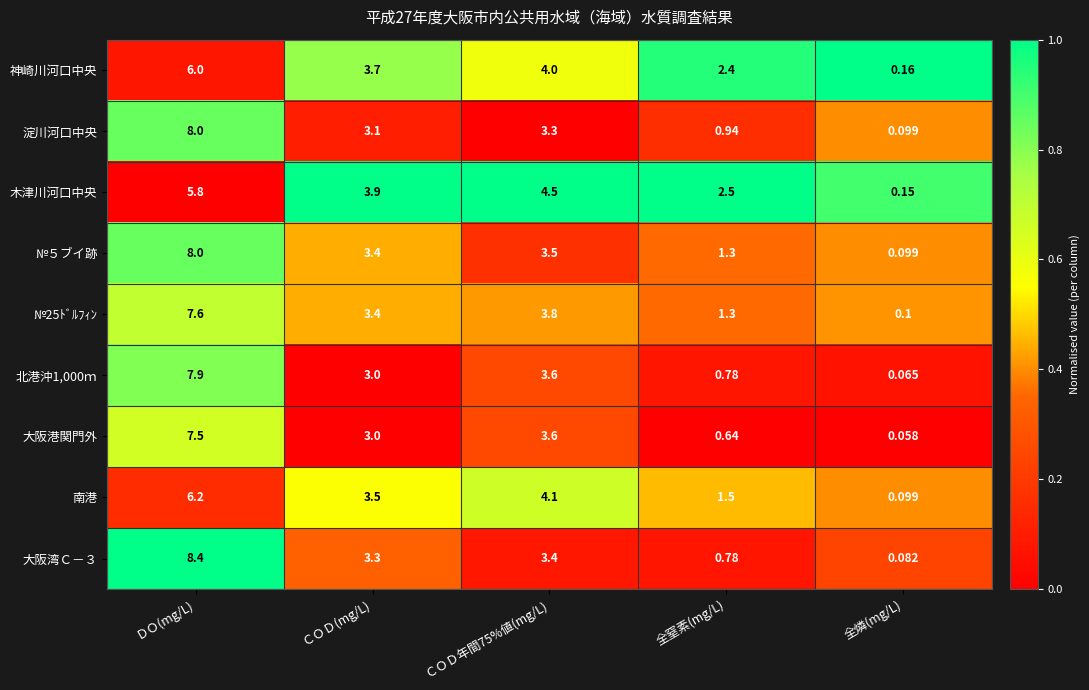

At which label does 大阪湾Ｃ－３ first exceed 3?

ＤＯ(mg/L)